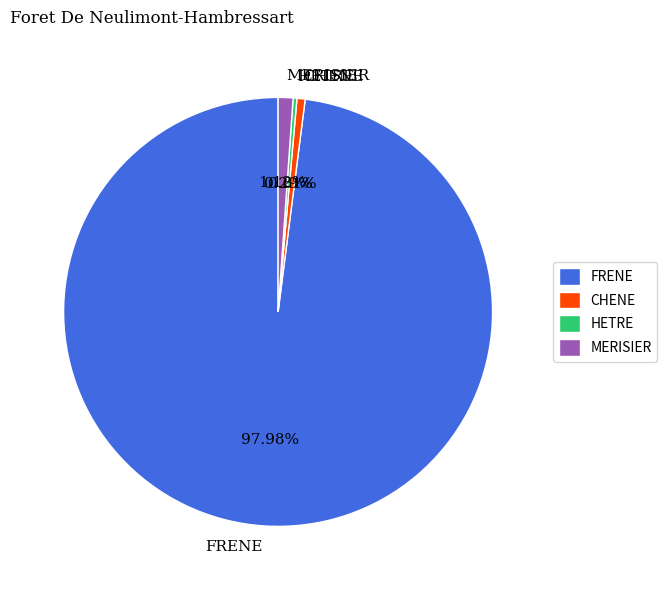

What percentage is the FRENE slice, to the nearest percent?

98%